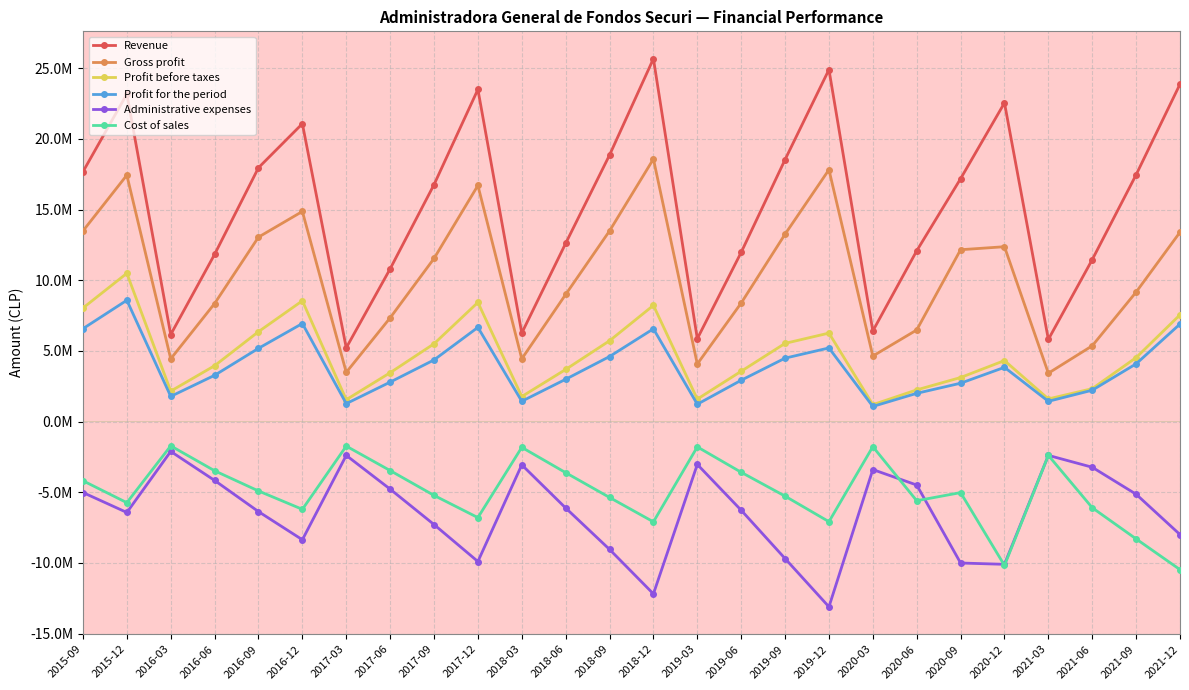

Where is Cost of sales nearest to the value -6097730?

2021-06